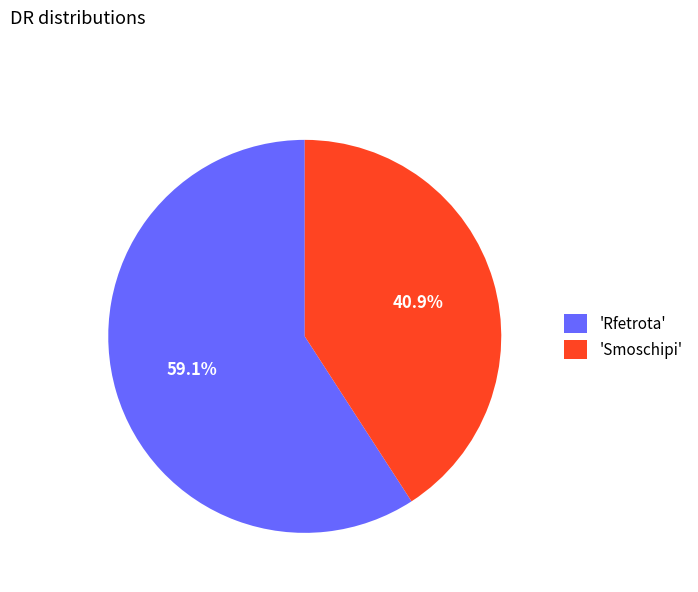

What percentage is NOT represented by 'Smoschipi'?

59.1%